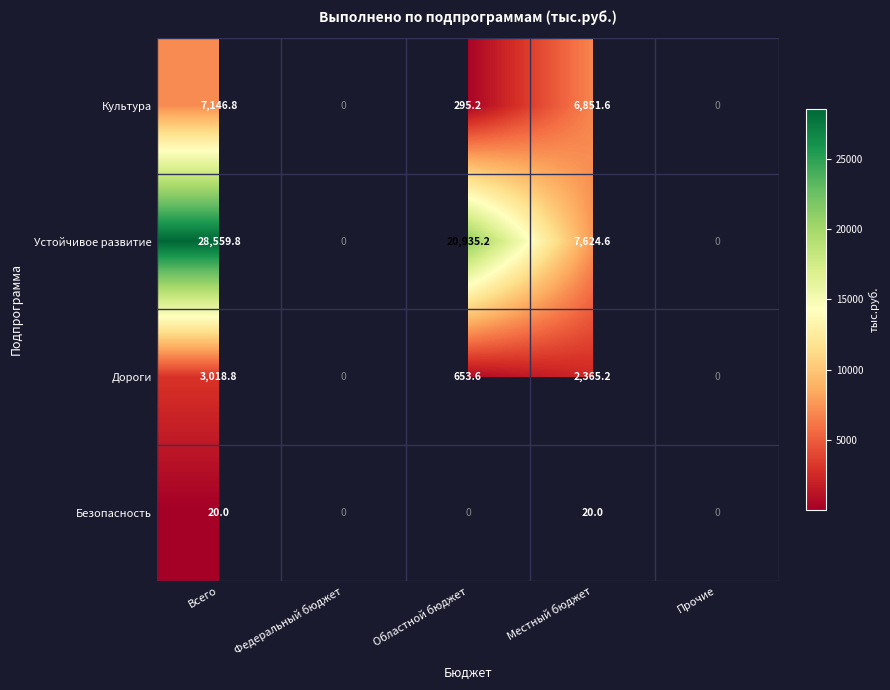

The value of Безопасность at Всего is 20.0. True or false?

True